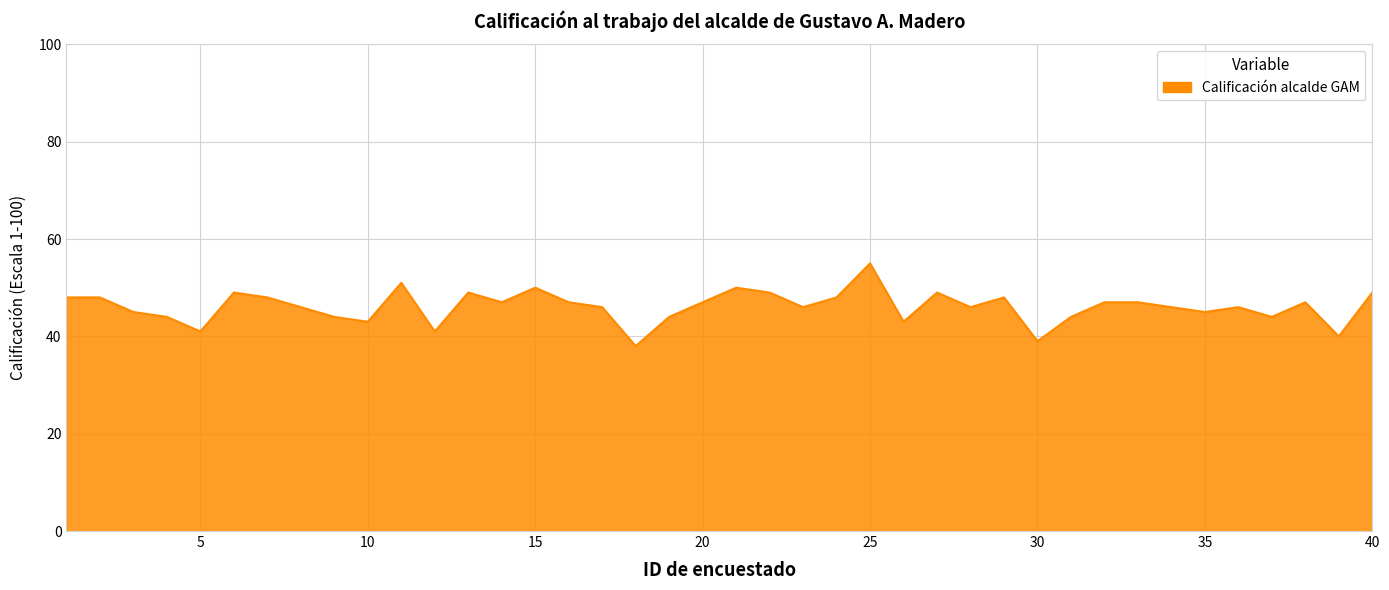

What is the minimum value shown in the chart?

38